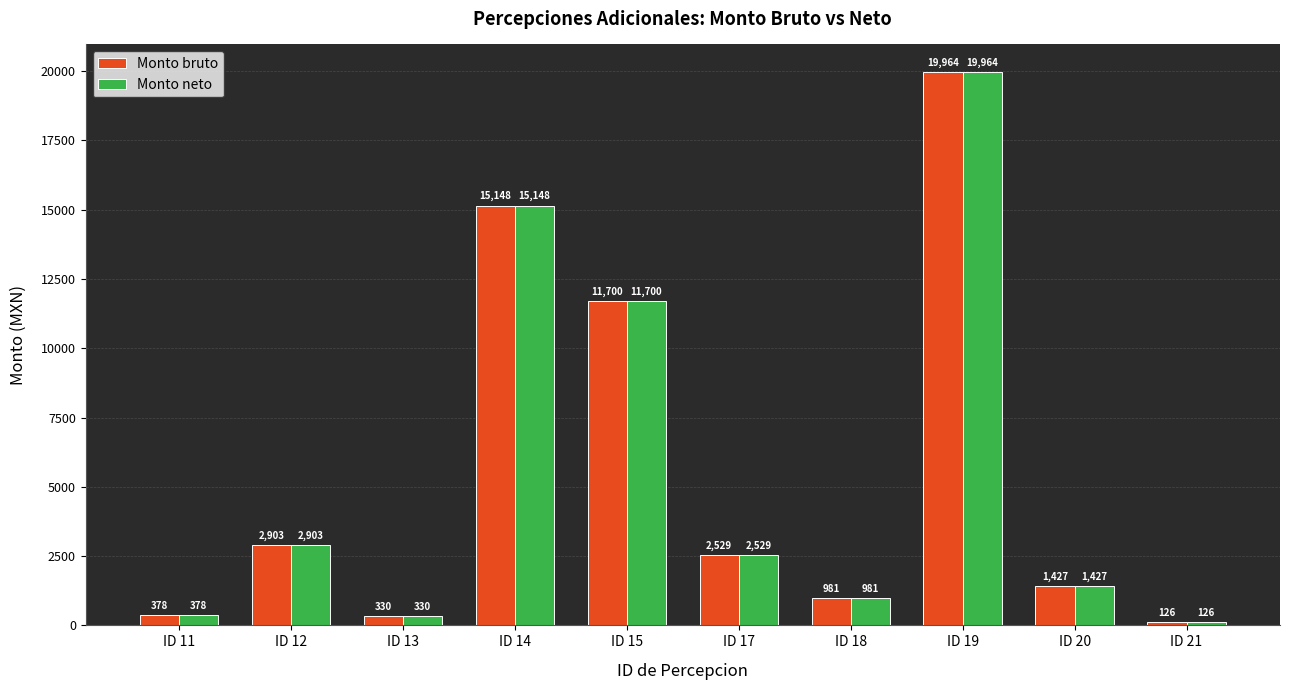

What is the value of the Monto bruto bar at the 3rd from the left?

330.0